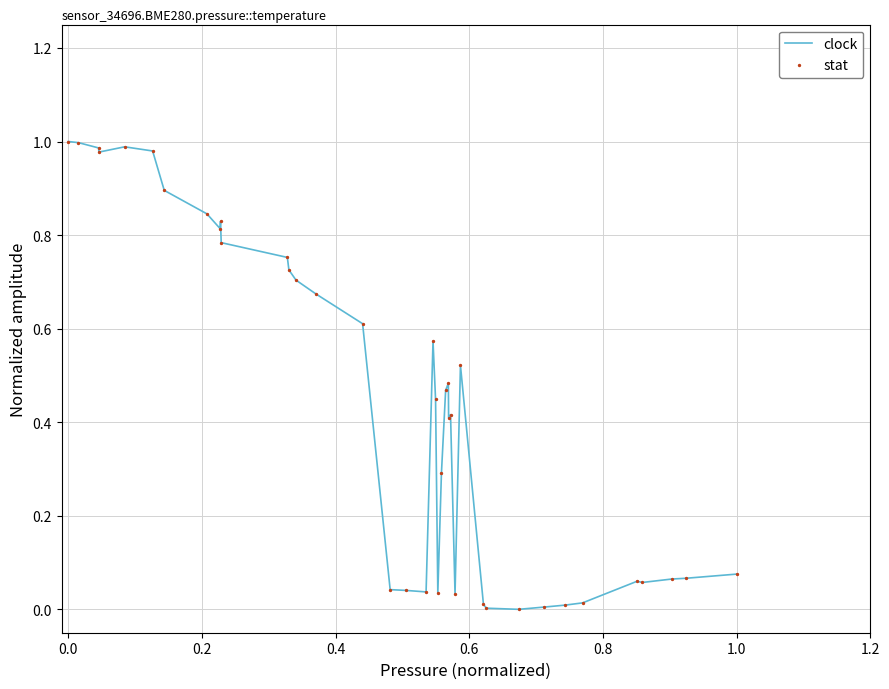

How many lines are shown in the chart?

1